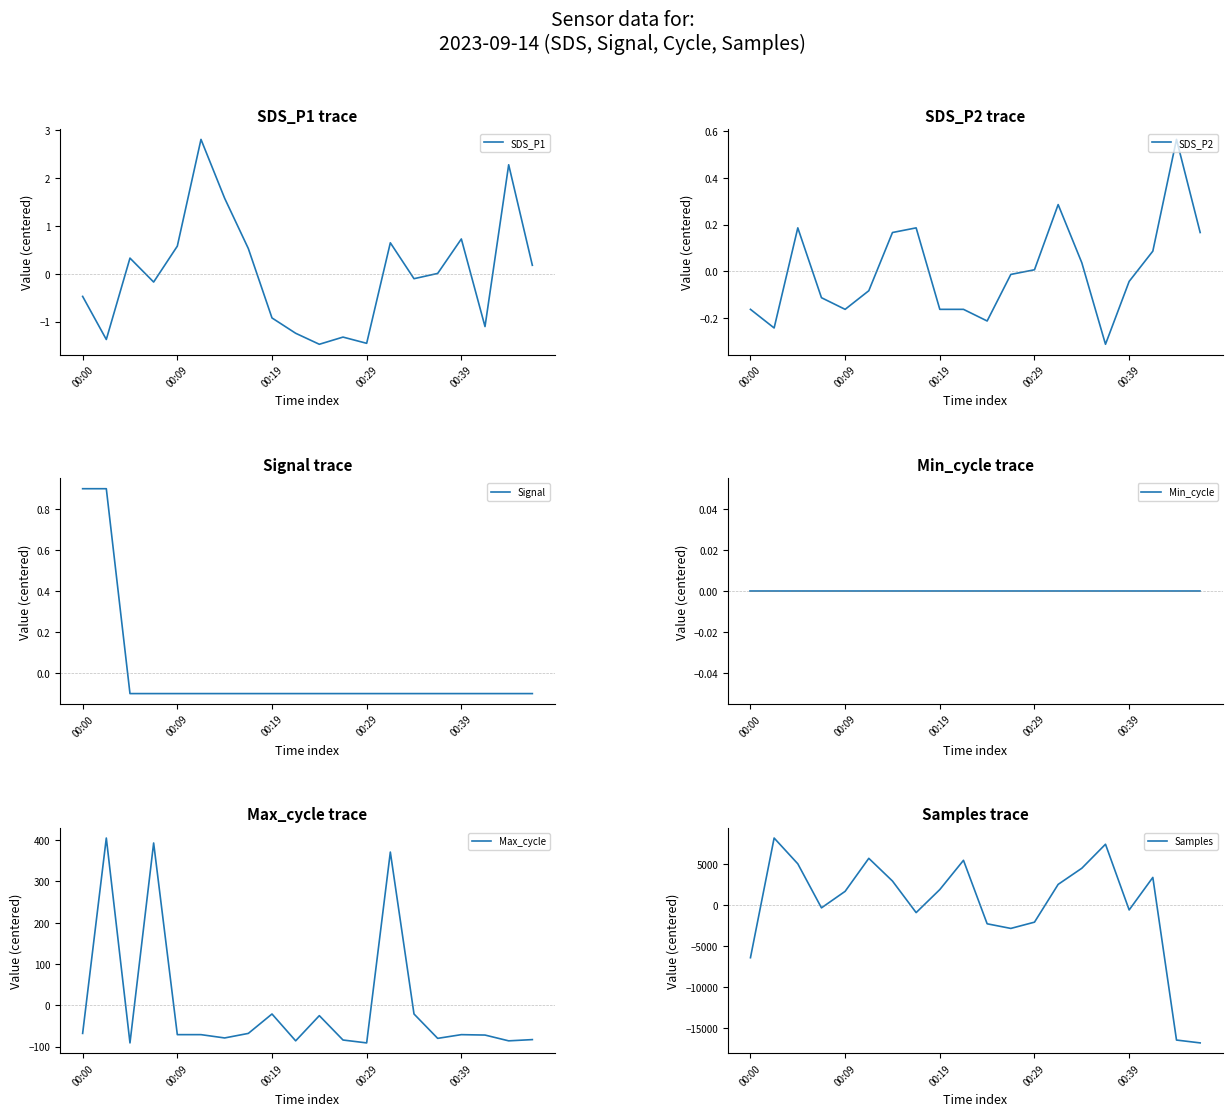

How many categories are shown in the chart?

20